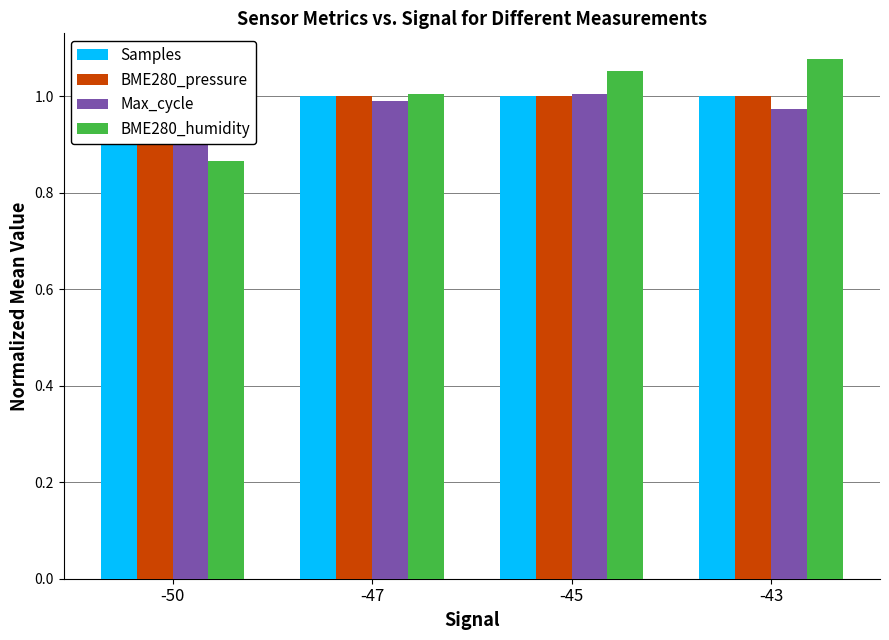

What is the sum of the Max_cycle values at -50 and -47?

2.0